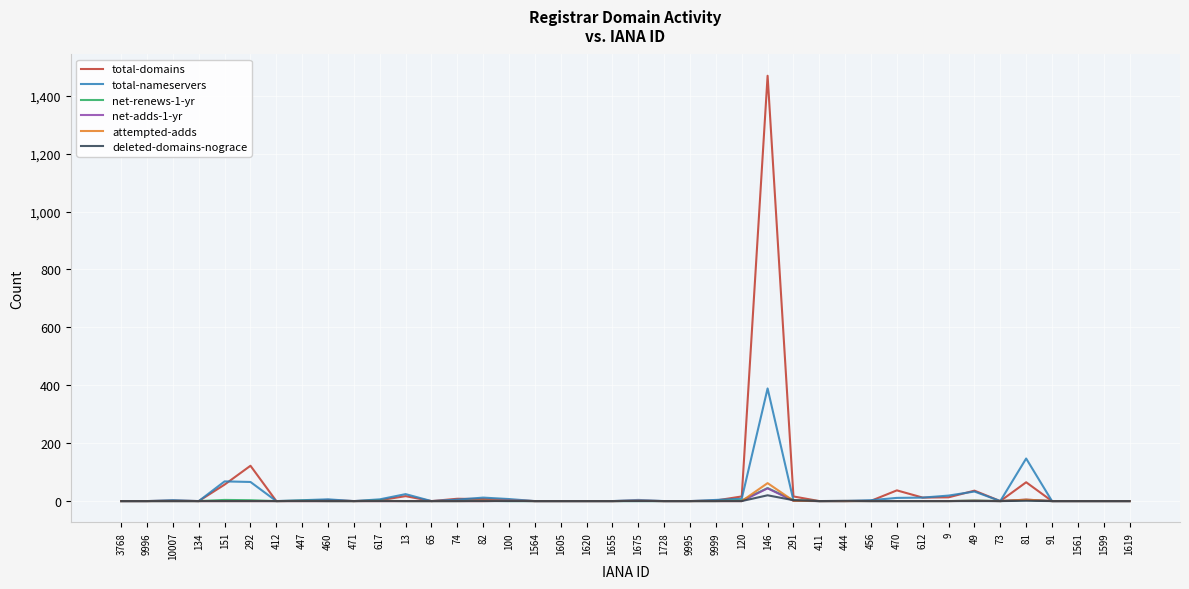

True or false: attempted-adds has a value of 0 at 9996.

True